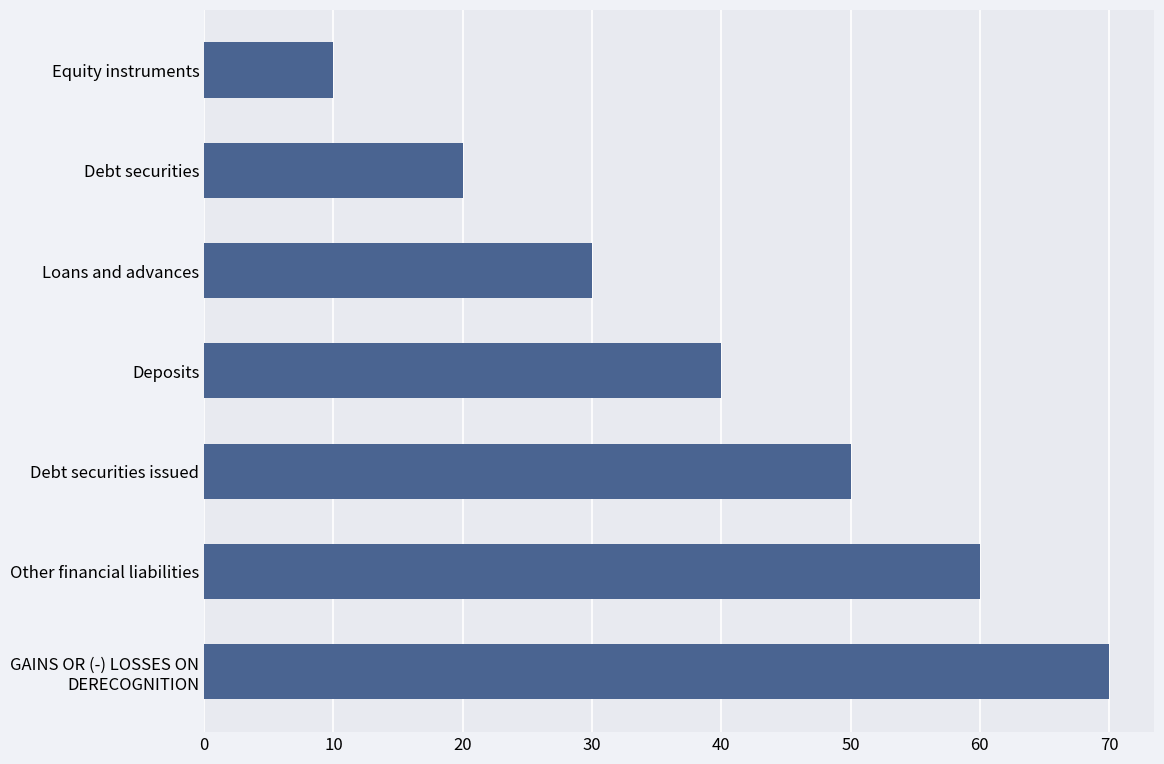

What is the average value?

40